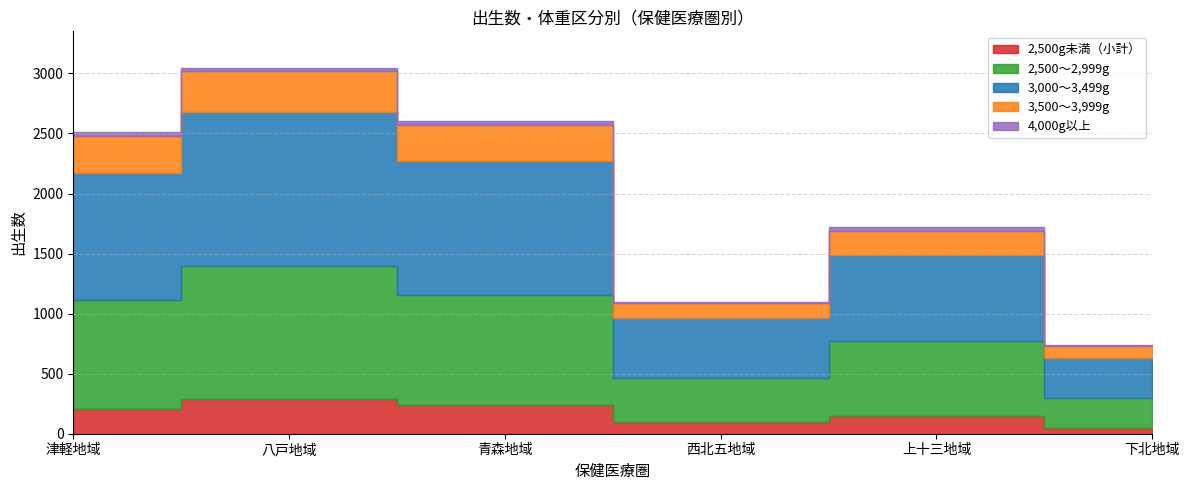

True or false: 2,500～2,999g and 2,500g未満（小計） cross at least once.

False